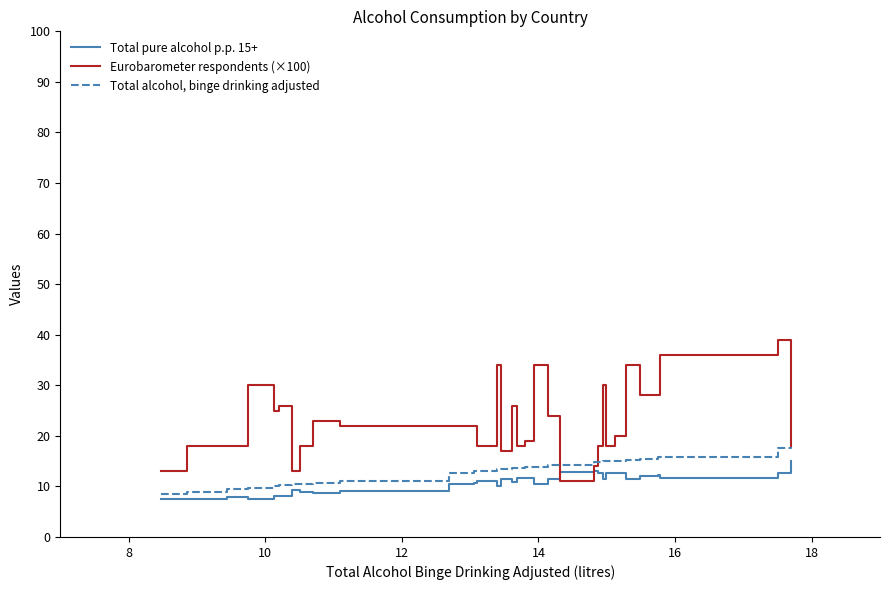

List the series in order of their peak value, highest first.

Eurobarometer respondents (×100), Total alcohol, binge drinking adjusted, Total pure alcohol p.p. 15+